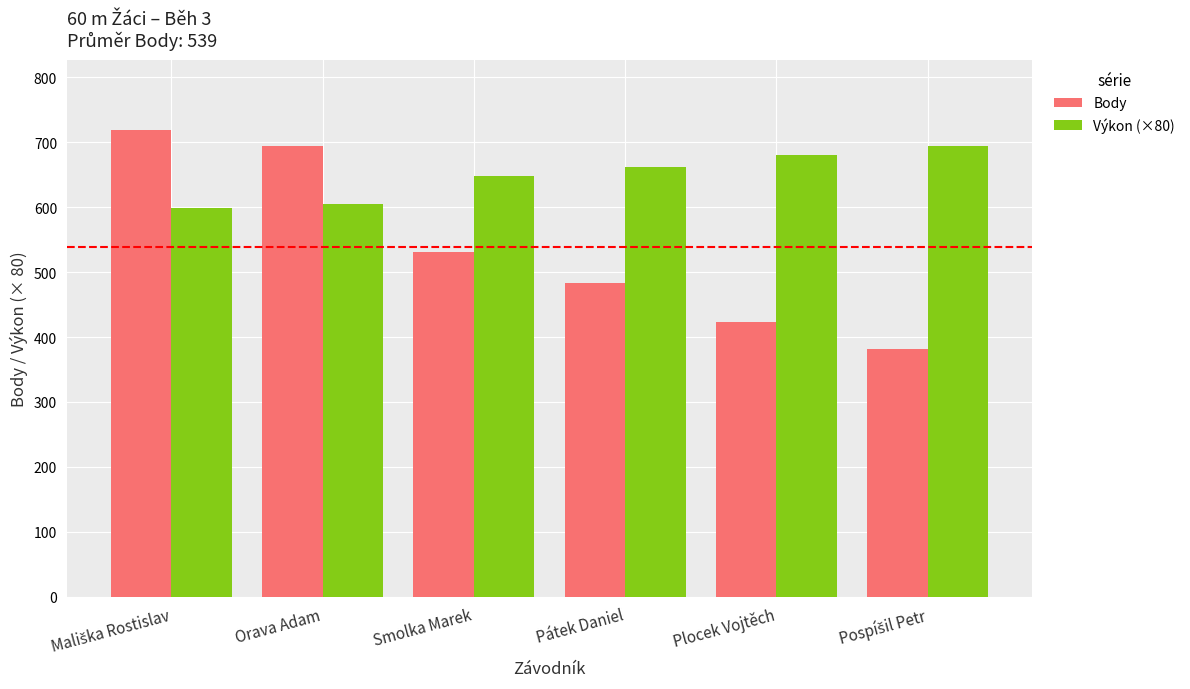

What are all the series names shown in the legend?

Body, Výkon (×80)